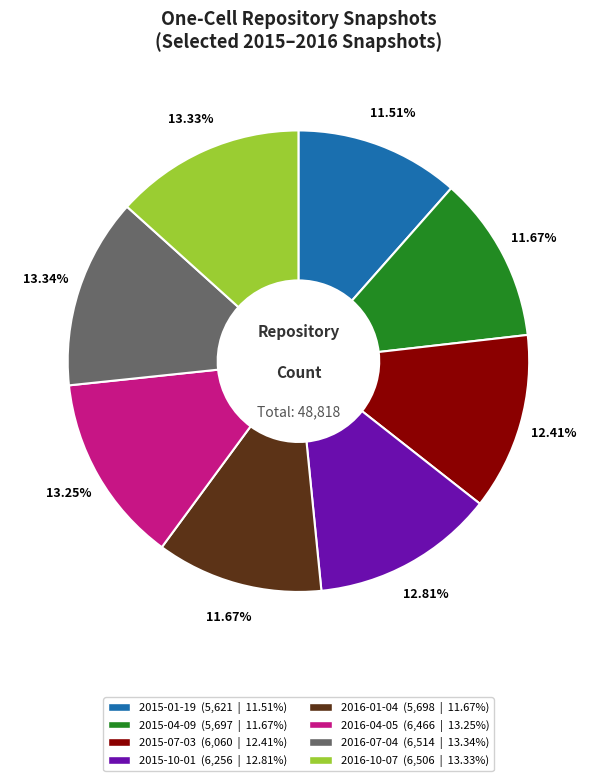

True or false: 2015-10-01 accounts for 13% of the total.

True